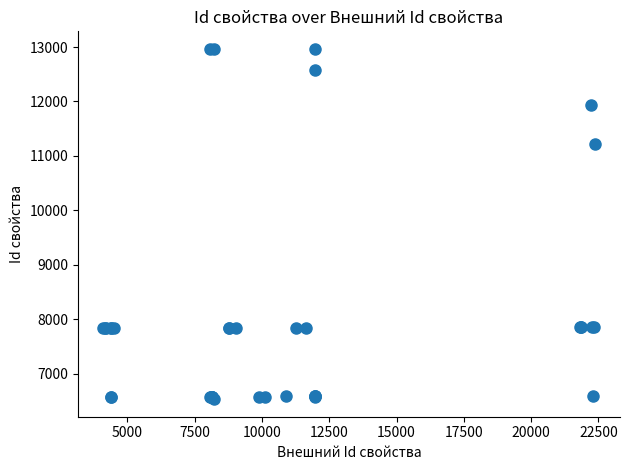

What Y value in the scatter plot is closest to 9748?

11216